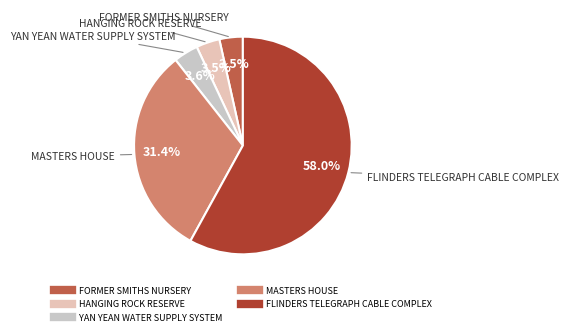

How many slices are in this pie chart?

5